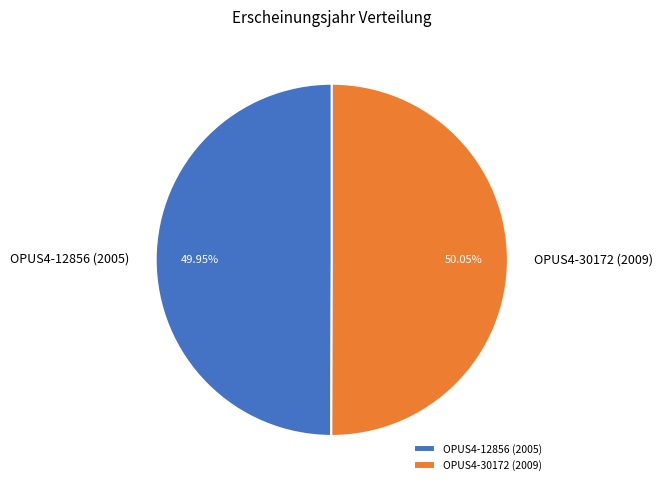

What percentage is the OPUS4-12856 (2005) slice, to the nearest percent?

50%